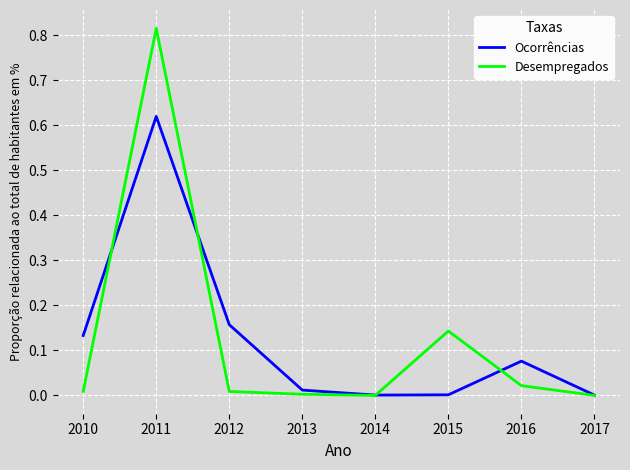

True or false: Ocorrências has a value of 0.0 at 2010.

False